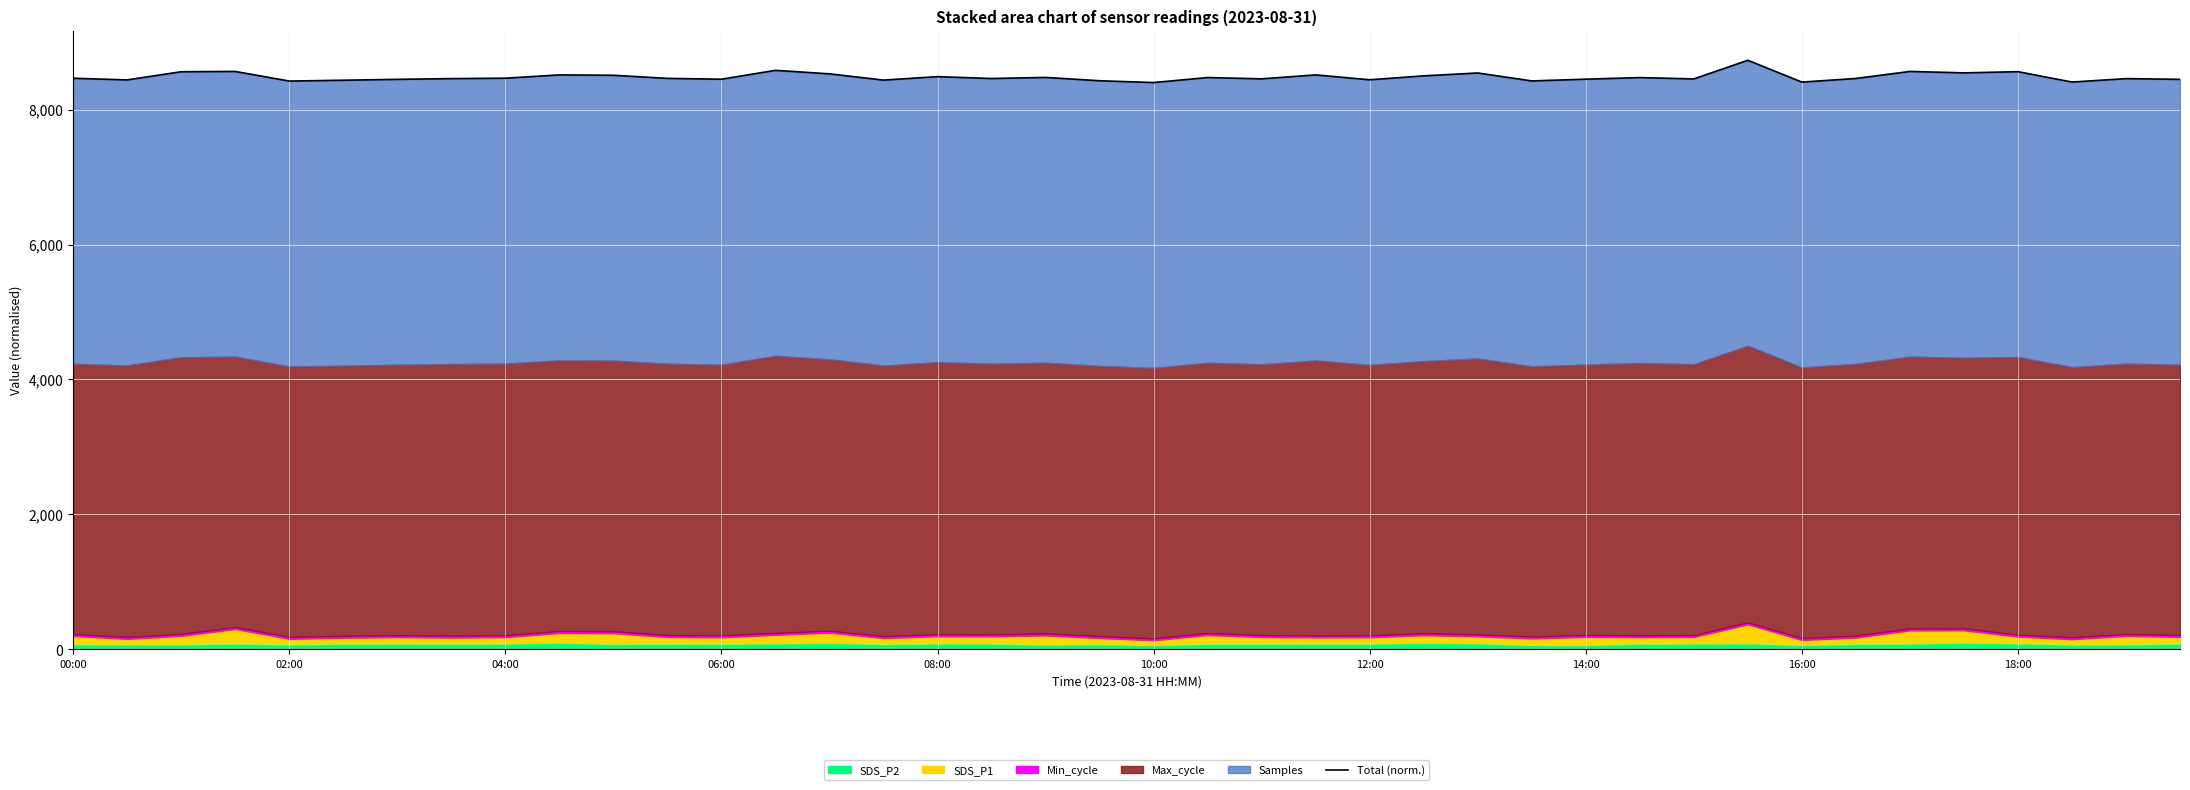

What is the sum of all values?

339275.9